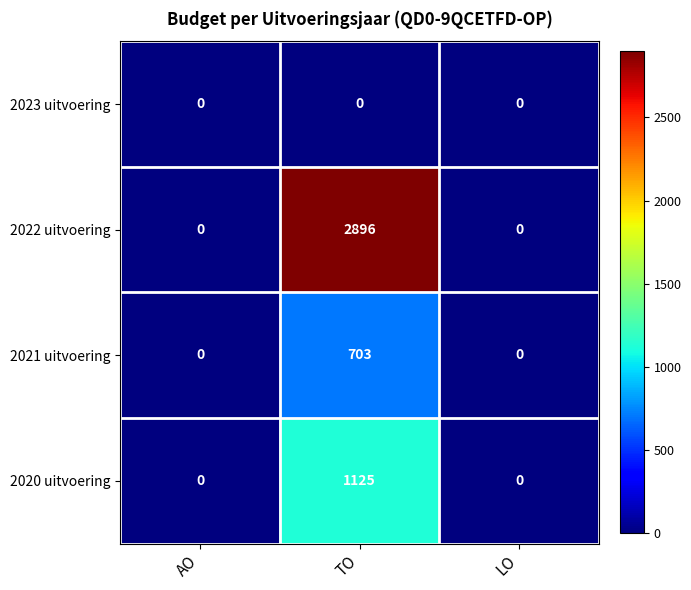

What is the sum of all 2022 uitvoering values?

2896